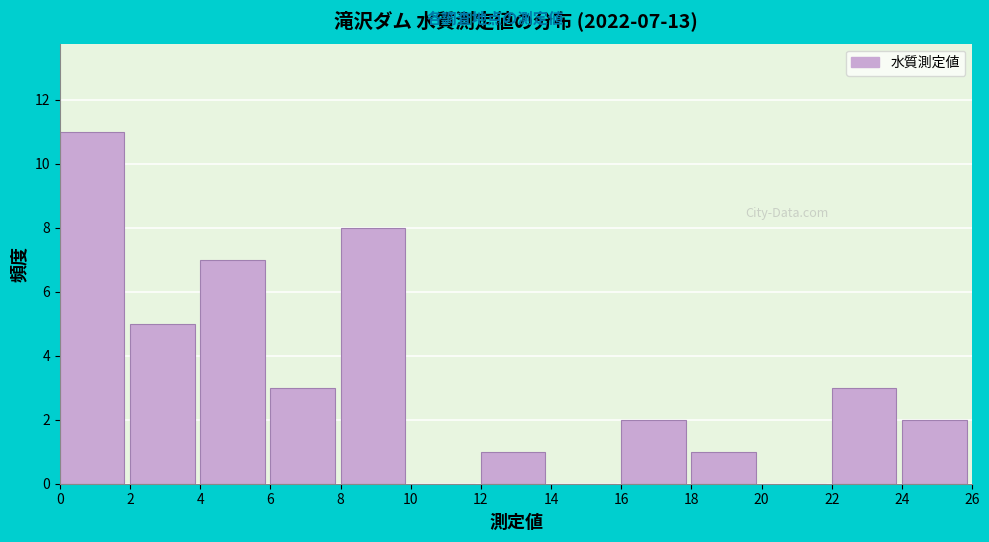

Which range on the x-axis has the tallest bar?

0 to 2